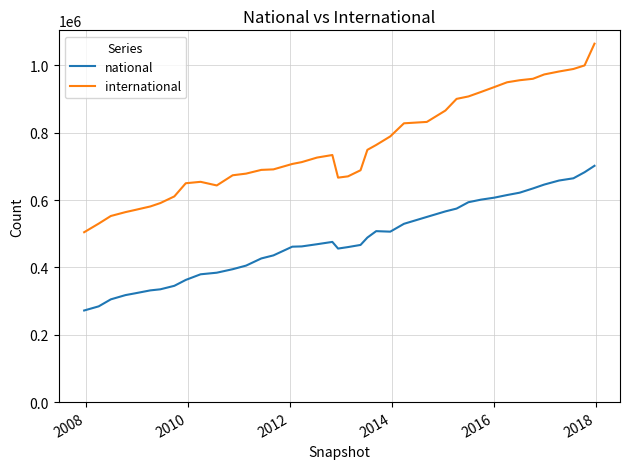

True or false: international and national intersect in this chart.

False